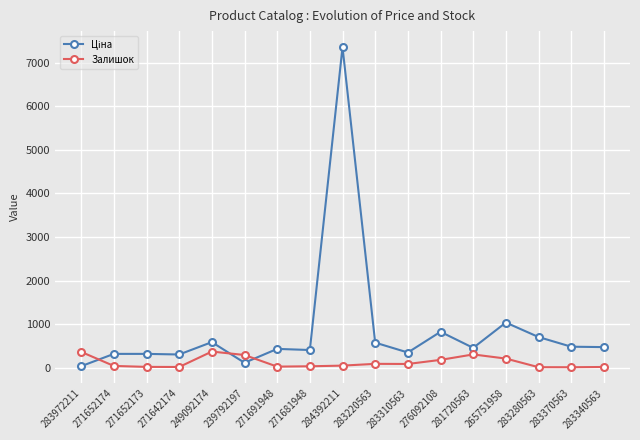

Does the chart have visible grid lines?

Yes